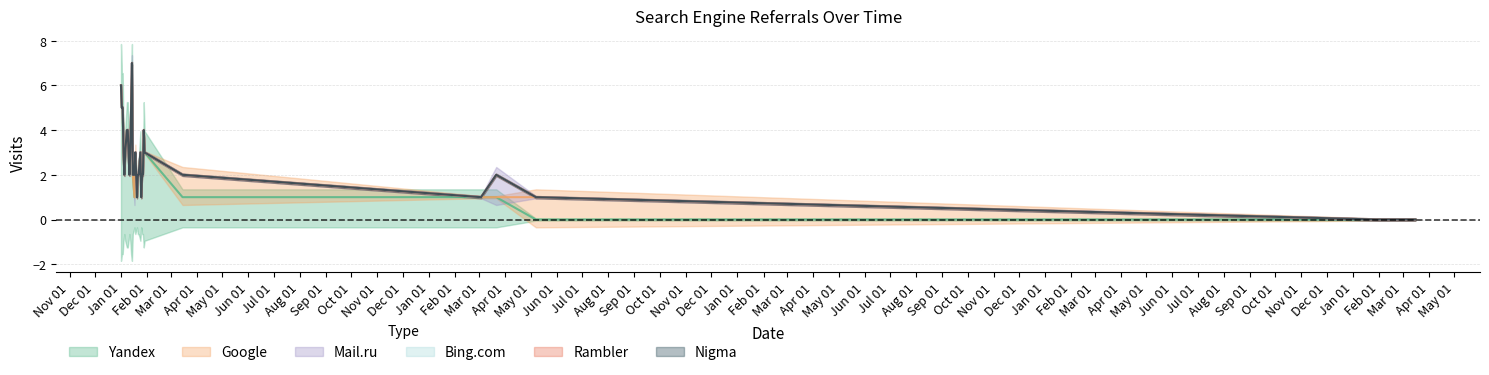

Is the value of Mail.ru at 2019-01-12 greater than the value of Nigma at 2020-03-21?

No